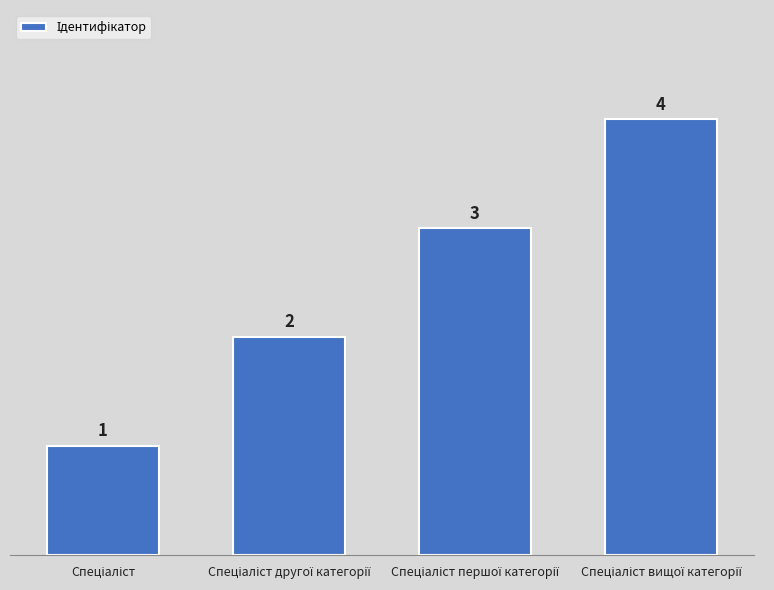

What is the difference between the maximum and minimum values?

3